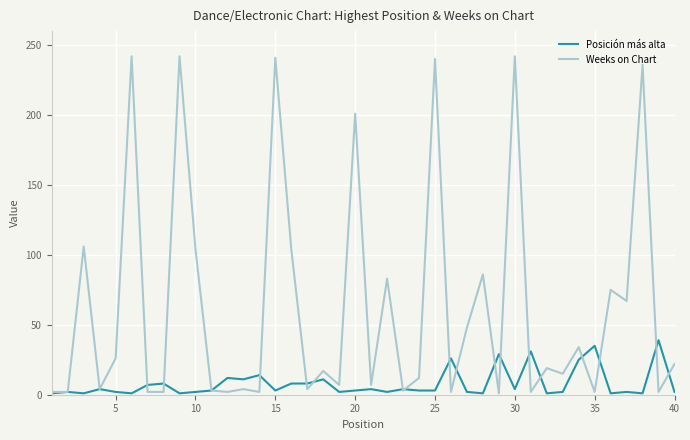

Which series has the largest total across all categories?

Weeks on Chart